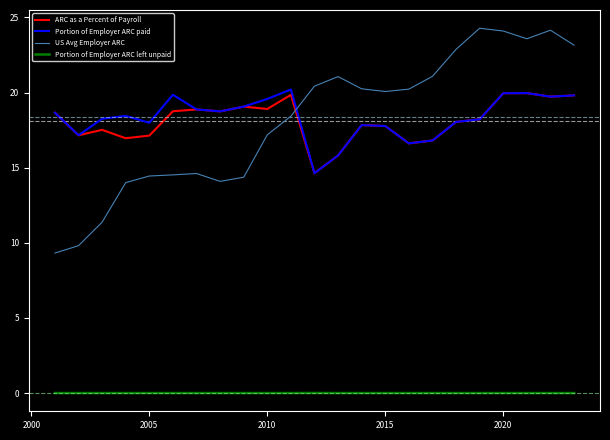

Which series has the widest spread of values?

US Avg Employer ARC